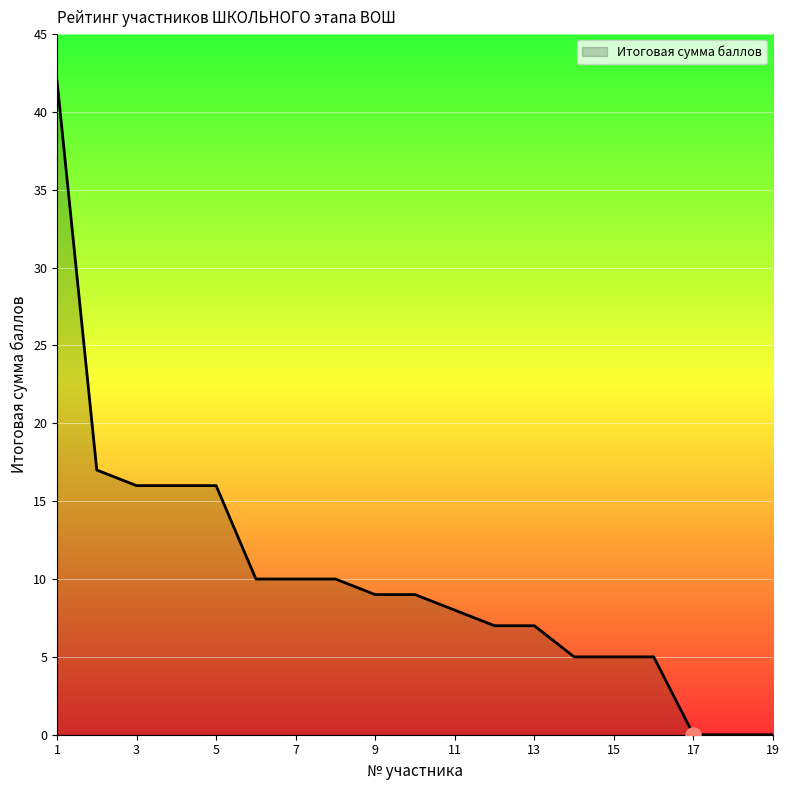

What is the maximum value shown in the chart?

42